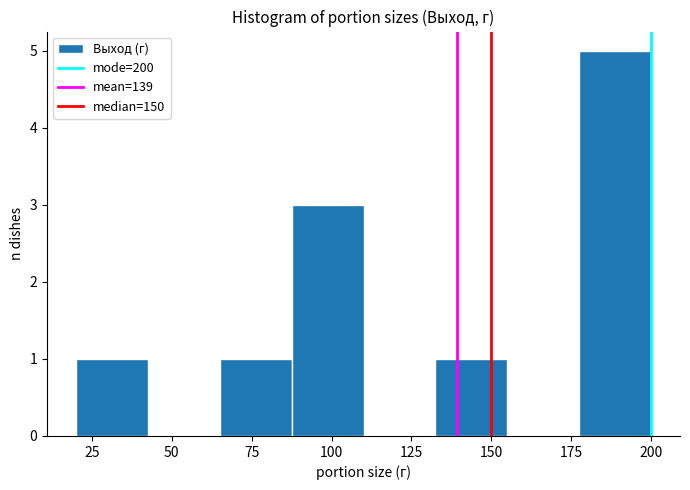

Reading left to right, transcribe this chart: for each bar, give the range it covers on the x-axis and its height. Neither the bar edges nor the heights are printed on the chart, so give them approximately, as read against the axes.

20.0 to 42.5: 1
42.5 to 65.0: 0
65.0 to 87.5: 1
87.5 to 110.0: 3
110.0 to 132.5: 0
132.5 to 155.0: 1
155.0 to 177.5: 0
177.5 to 200.0: 5